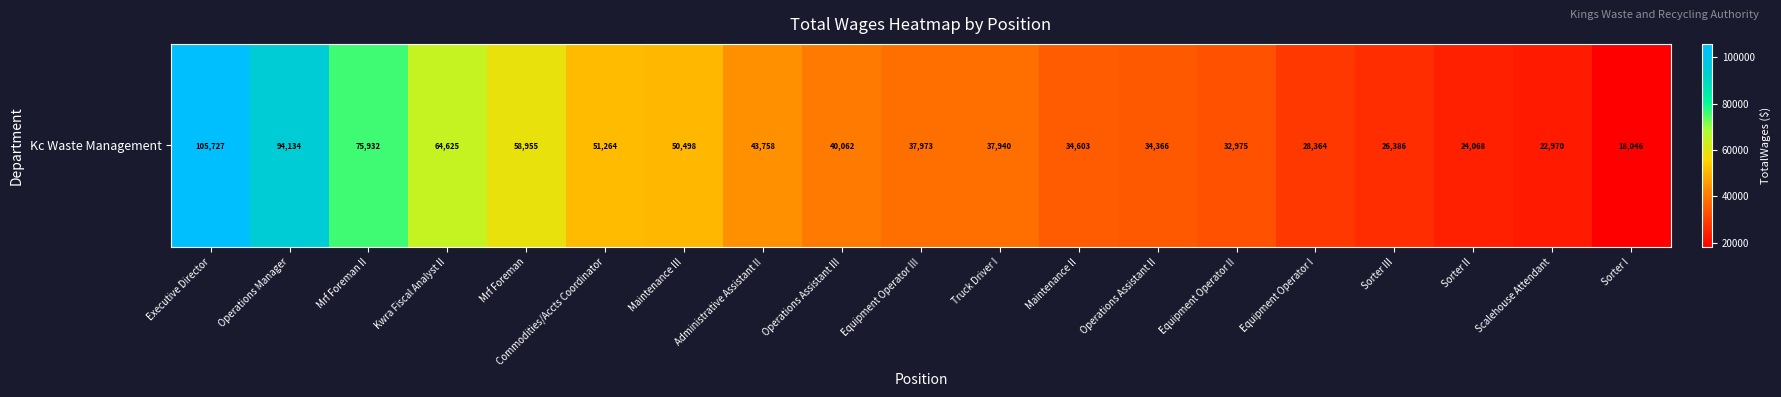

The value at Sorter III is 26386. True or false?

True